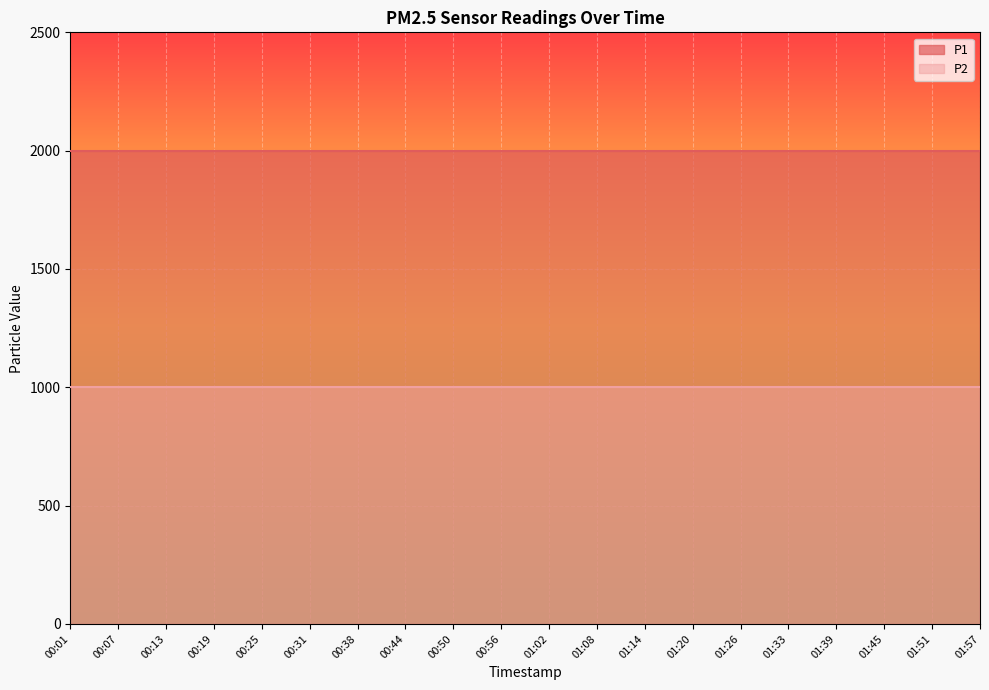

At how many categories does at least one series exceed 1261?

20